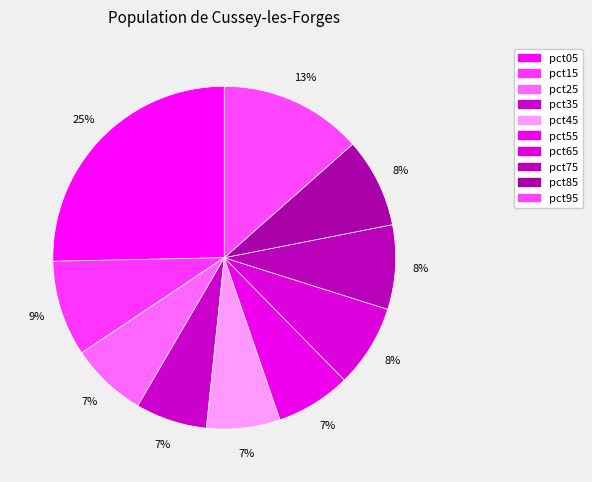

How many segments does this pie chart have?

10